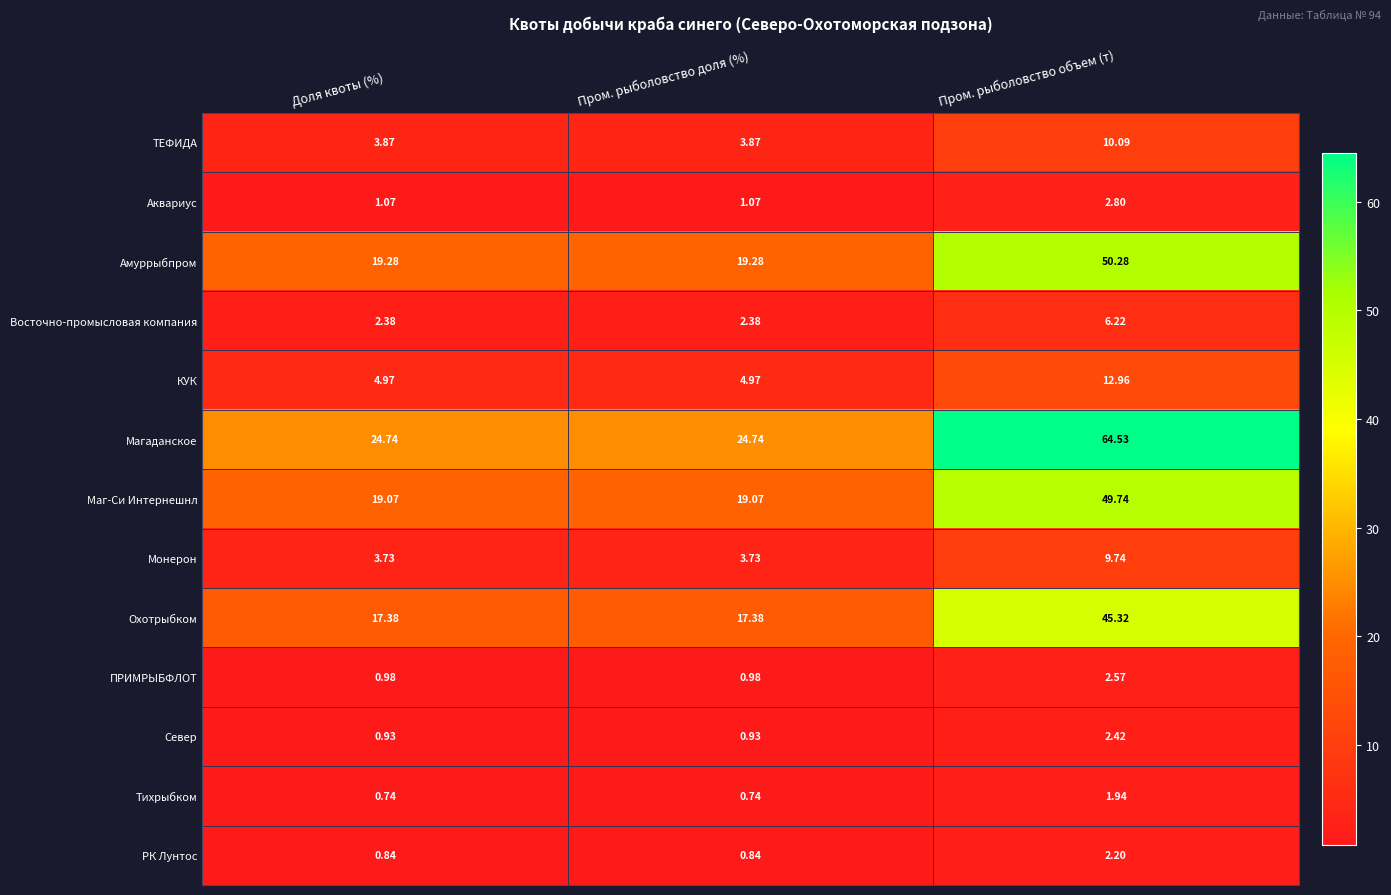

At which category does the chart reach its peak across all series?

Пром. рыболовство объем (т)